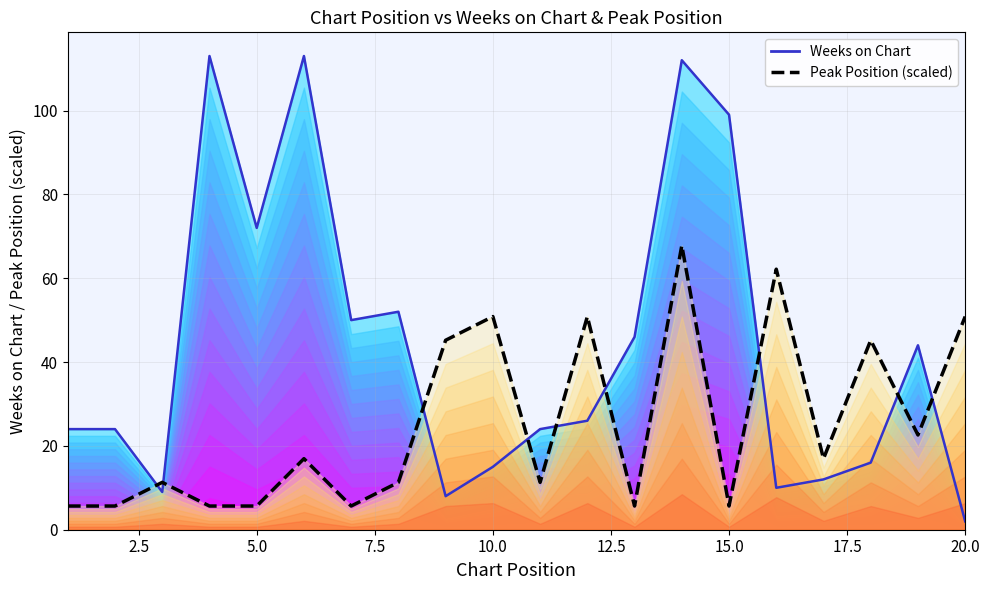

What is the lowest value of the Weeks on Chart series?

2.0